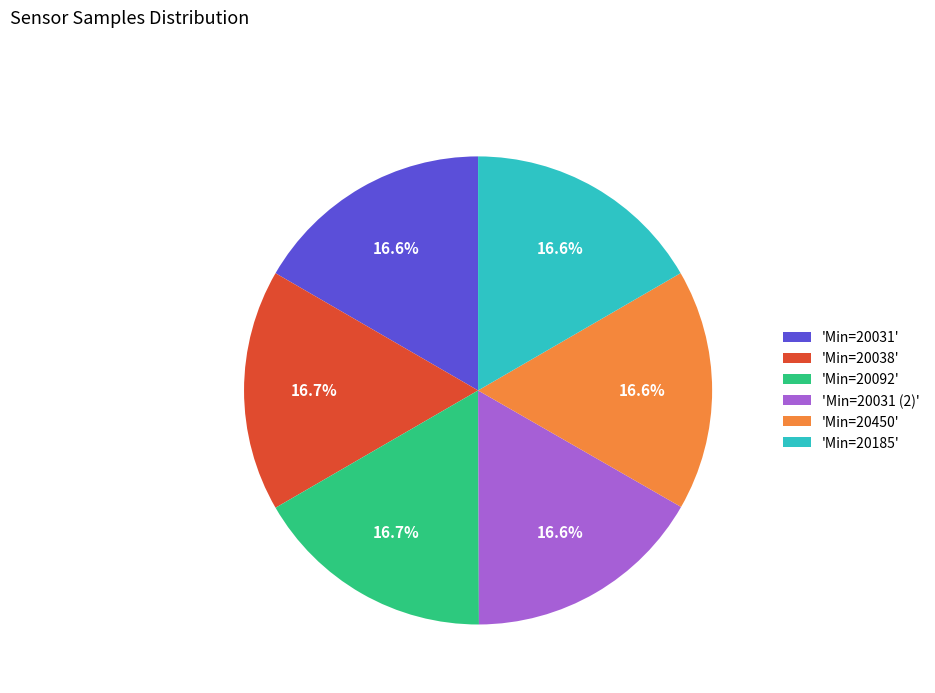

Approximately how many times larger is the value at 'Min=20031' compared to 'Min=20038'?

1.0